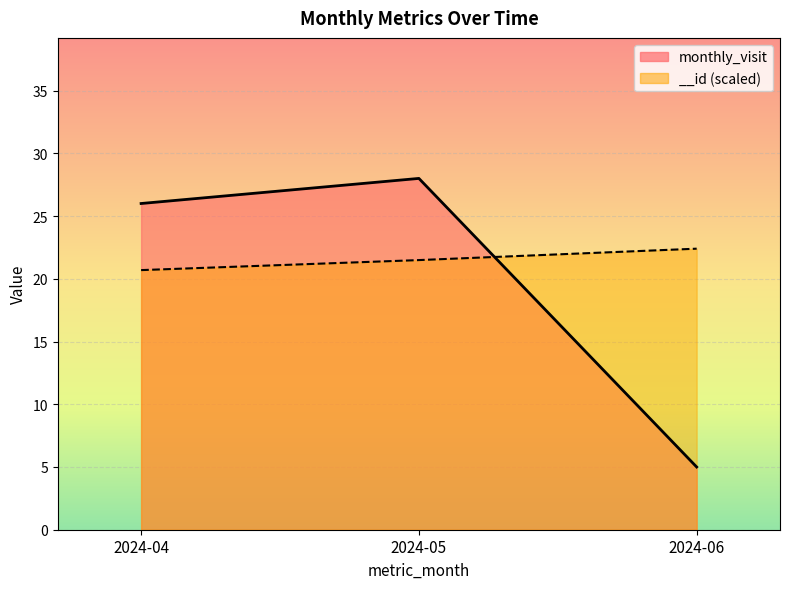

Does the chart display data point markers on the line(s)?

No